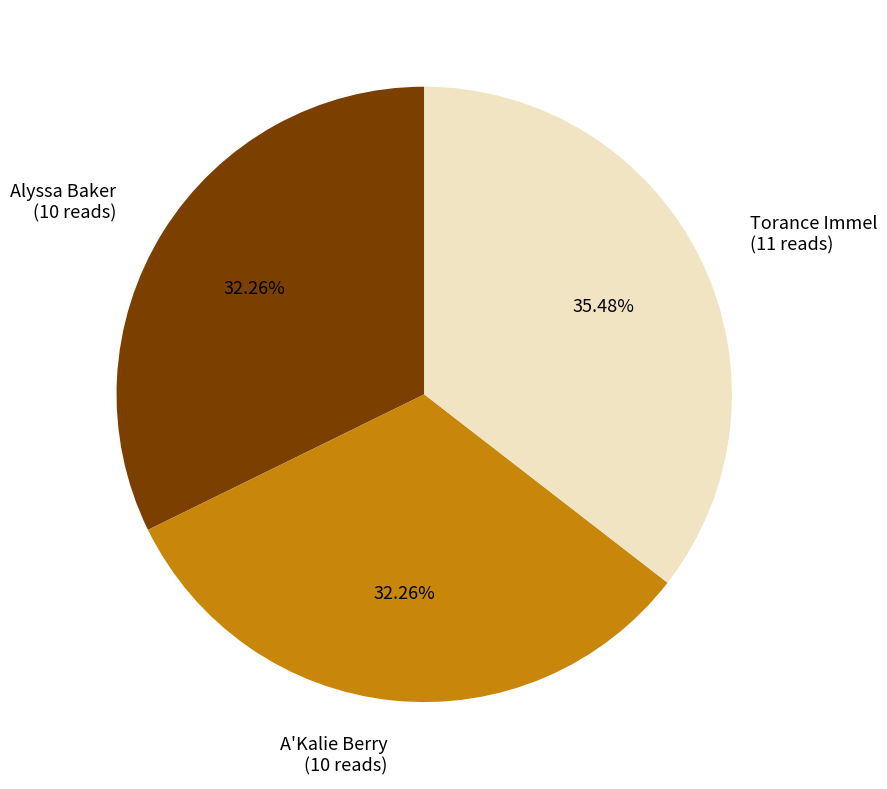

What percentage is NOT represented by Alyssa Baker?

67.7%